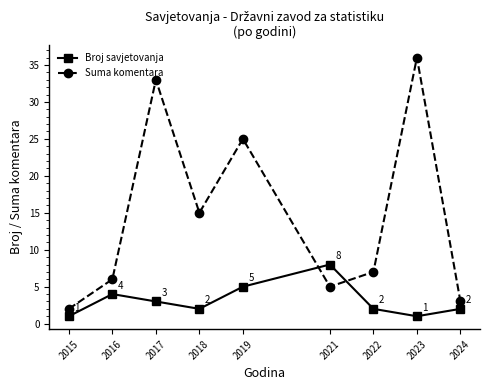

What is the sum of all Broj savjetovanja values?

28